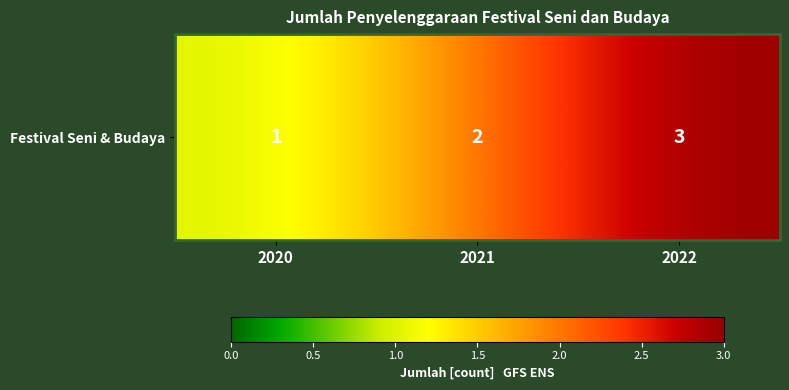

How many values are between 1 and 3?

3